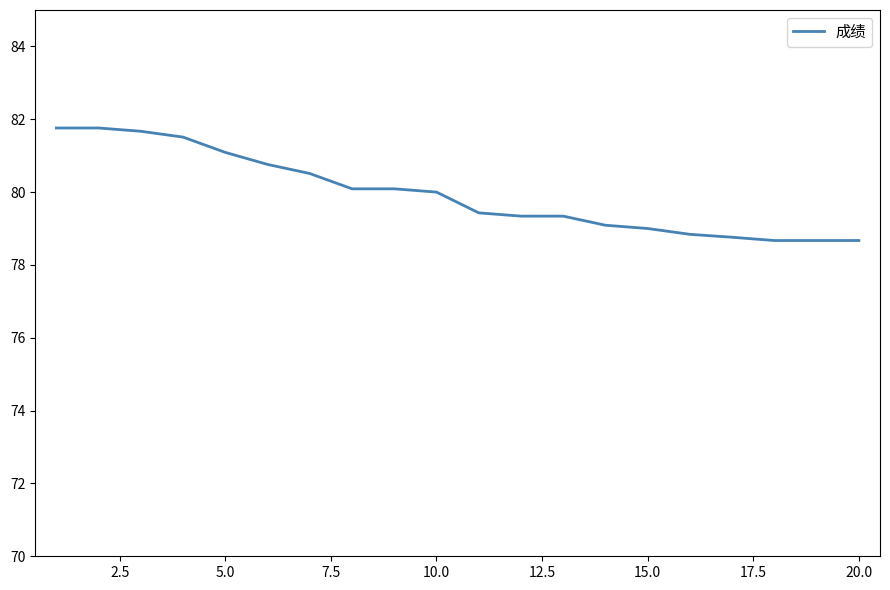

What is the greatest value displayed?

81.8